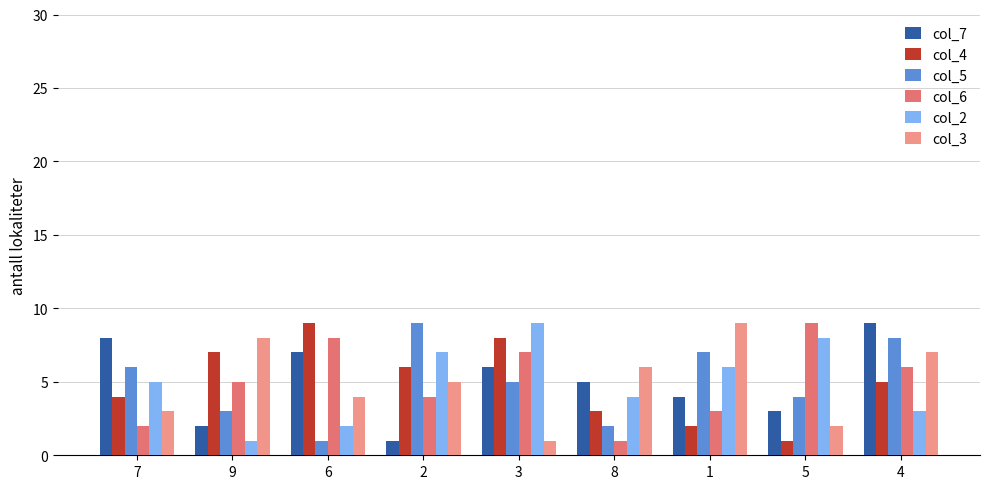

At 1, list the series in order from smallest to largest.

col_4, col_6, col_7, col_2, col_5, col_3